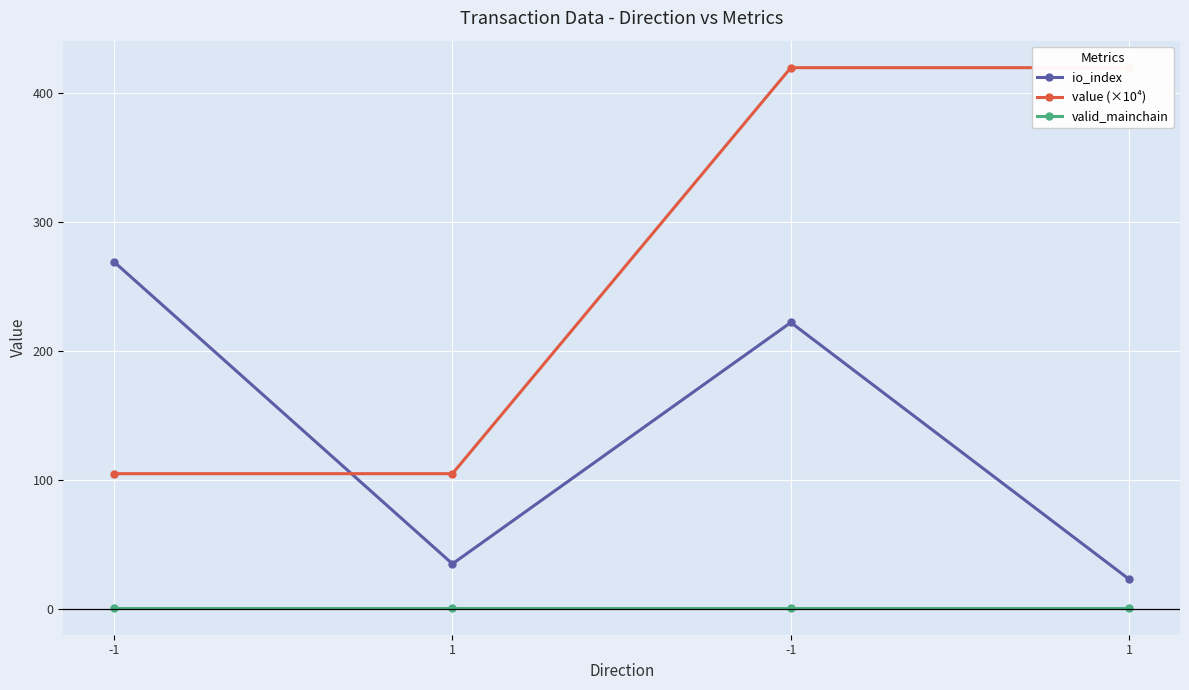

What is the sum of the io_index values at 1 and -1?

257.0